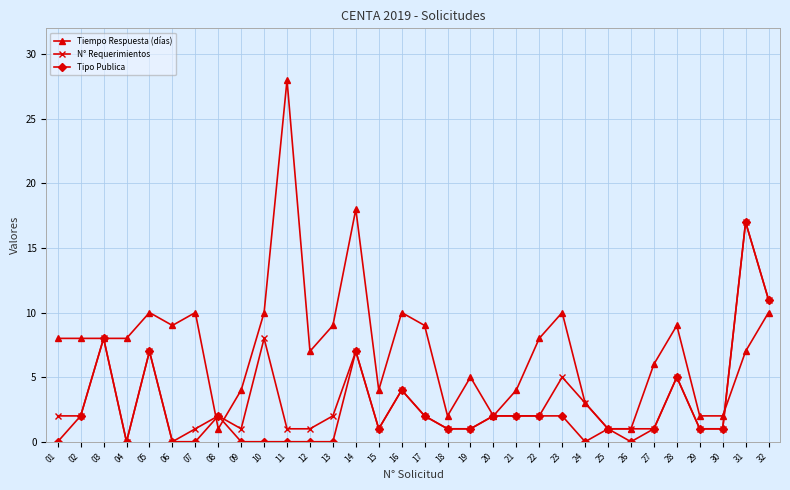

How many lines are shown in the chart?

3